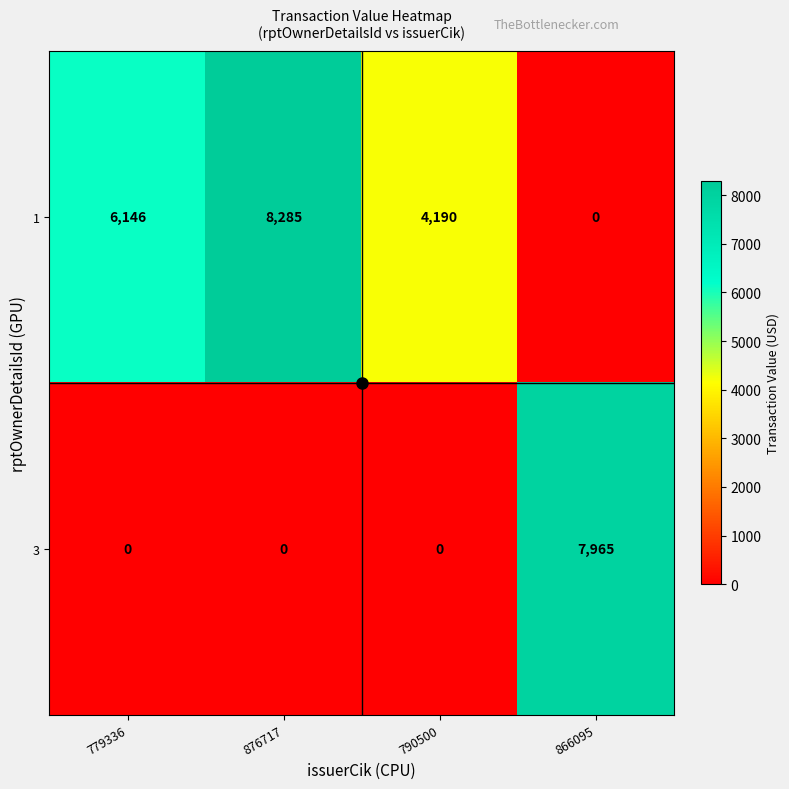

What is the maximum value shown in the chart?

8285